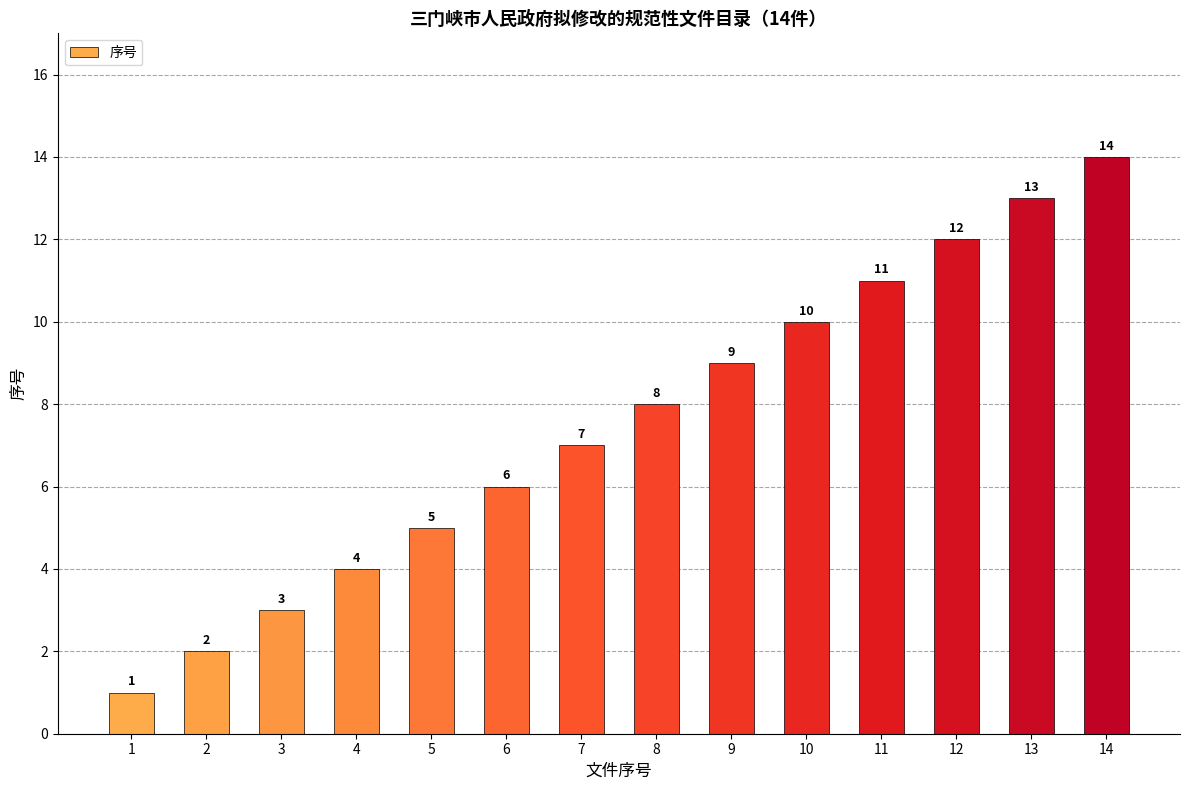

At which label is the value closest to 7?

7